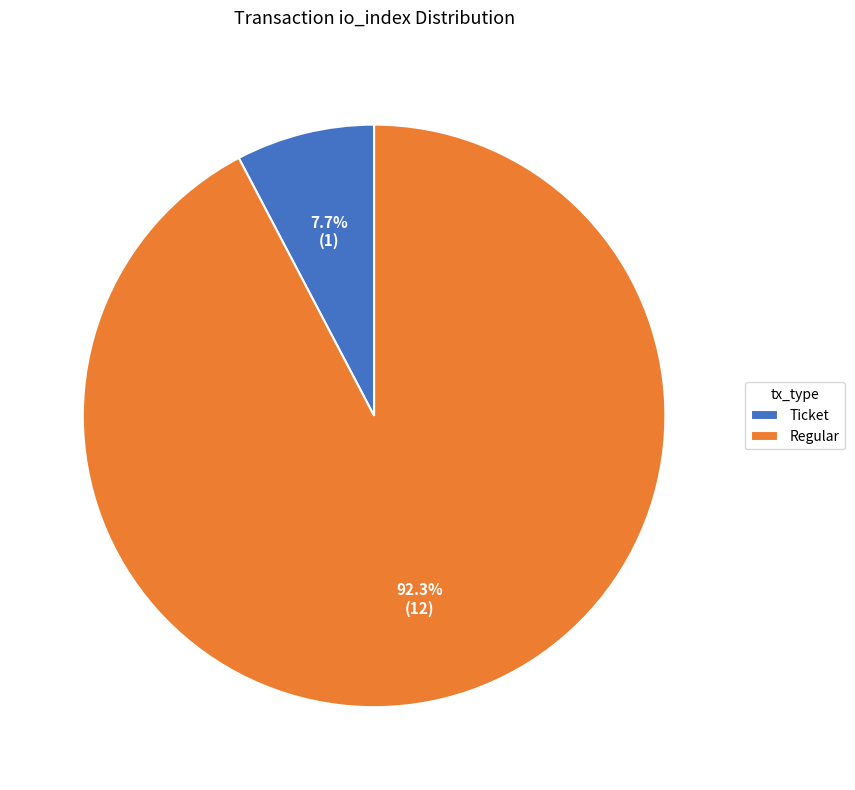

Between Ticket and Regular, which is larger?

Regular